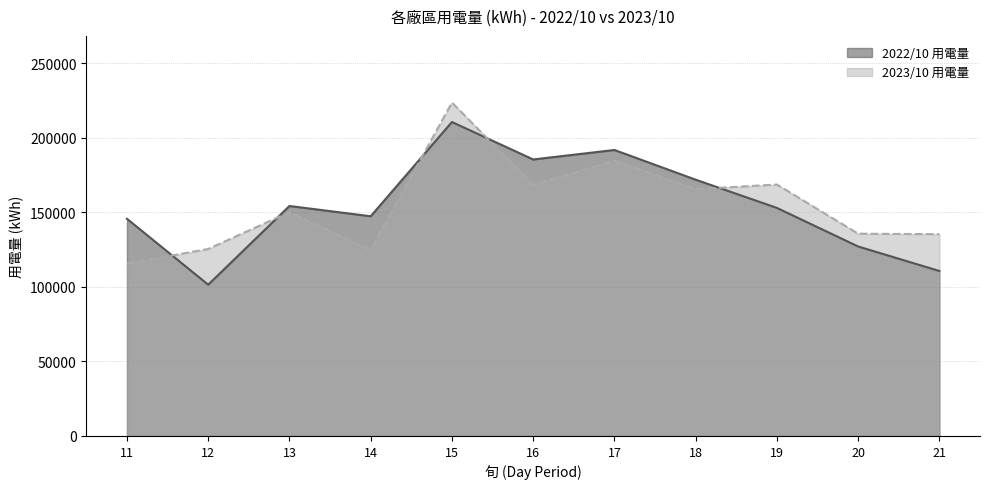

What is the sum of the 2023/10 用電量 values at 19 and 17?

353082.0